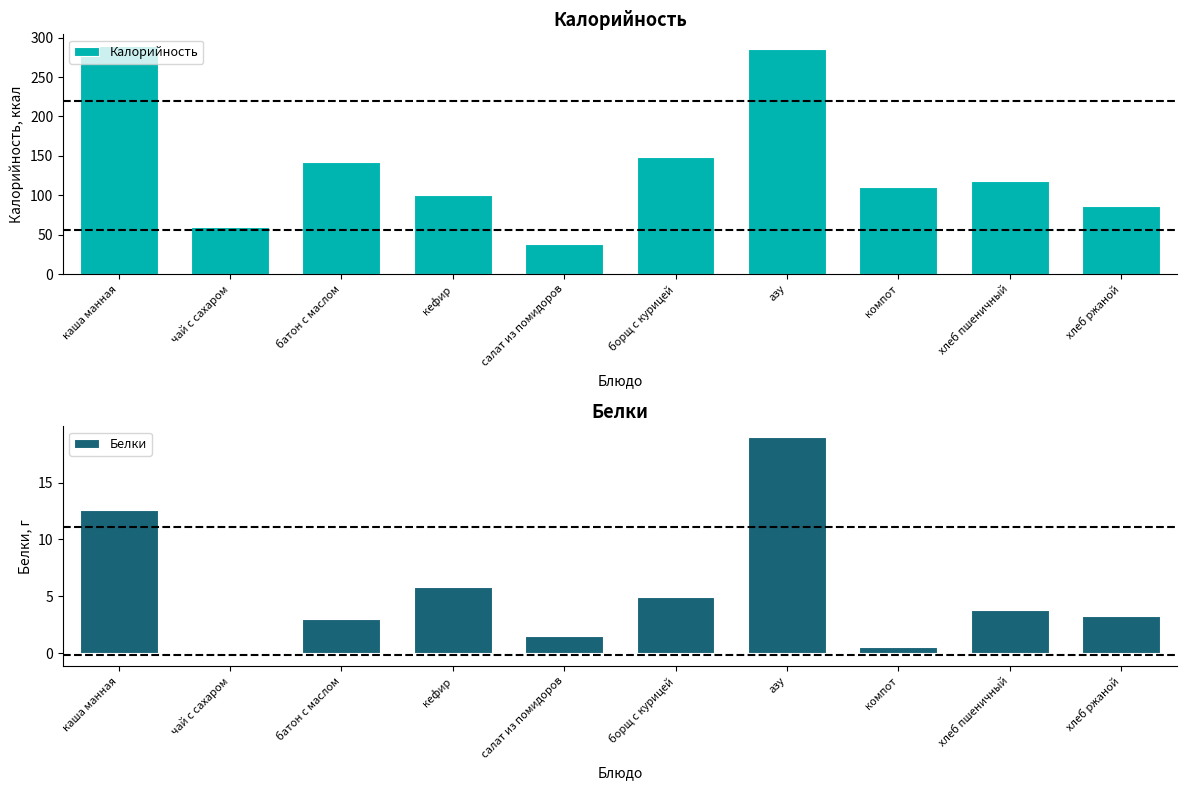

What are all the series names shown in the legend?

Калорийность, Белки